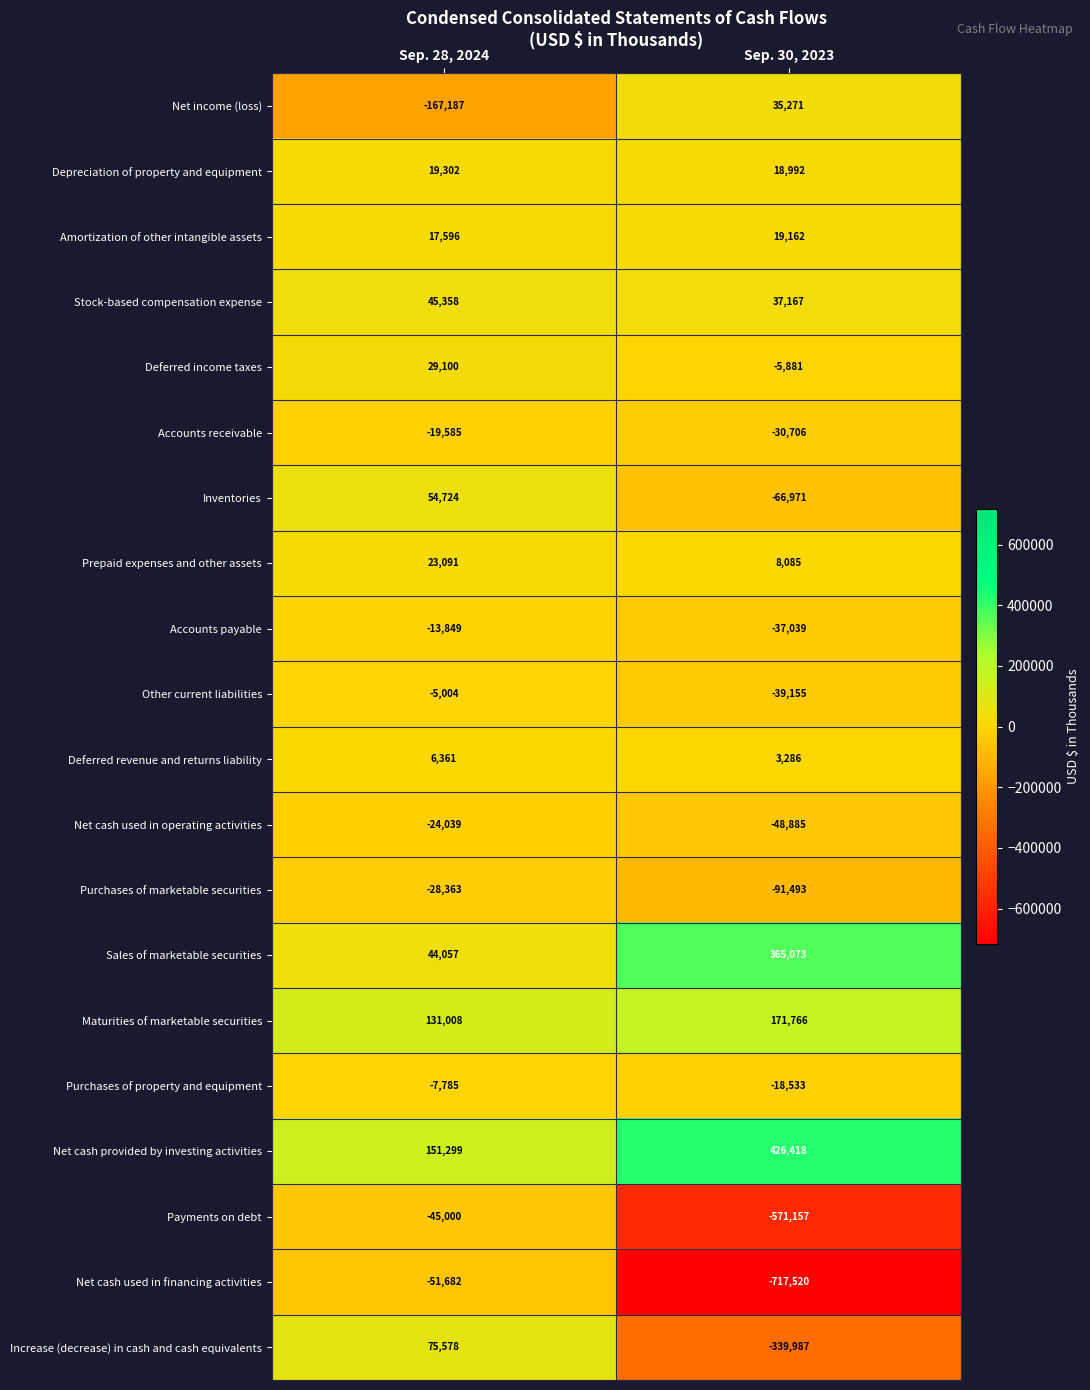

At Sep. 28, 2024, list the series in order from smallest to largest.

Net income (loss), Net cash used in financing activities, Payments on debt, Purchases of marketable securities, Net cash used in operating activities, Accounts receivable, Accounts payable, Purchases of property and equipment, Other current liabilities, Deferred revenue and returns liability, Amortization of other intangible assets, Depreciation of property and equipment, Prepaid expenses and other assets, Deferred income taxes, Sales of marketable securities, Stock-based compensation expense, Inventories, Increase (decrease) in cash and cash equivalents, Maturities of marketable securities, Net cash provided by investing activities